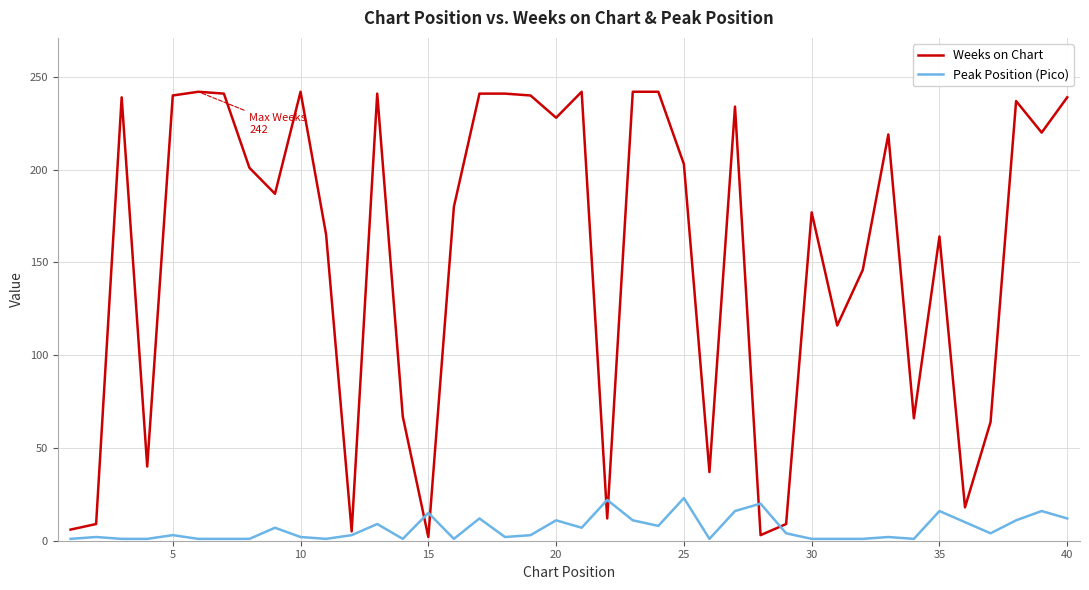

Which series has the largest total across all categories?

Weeks on Chart